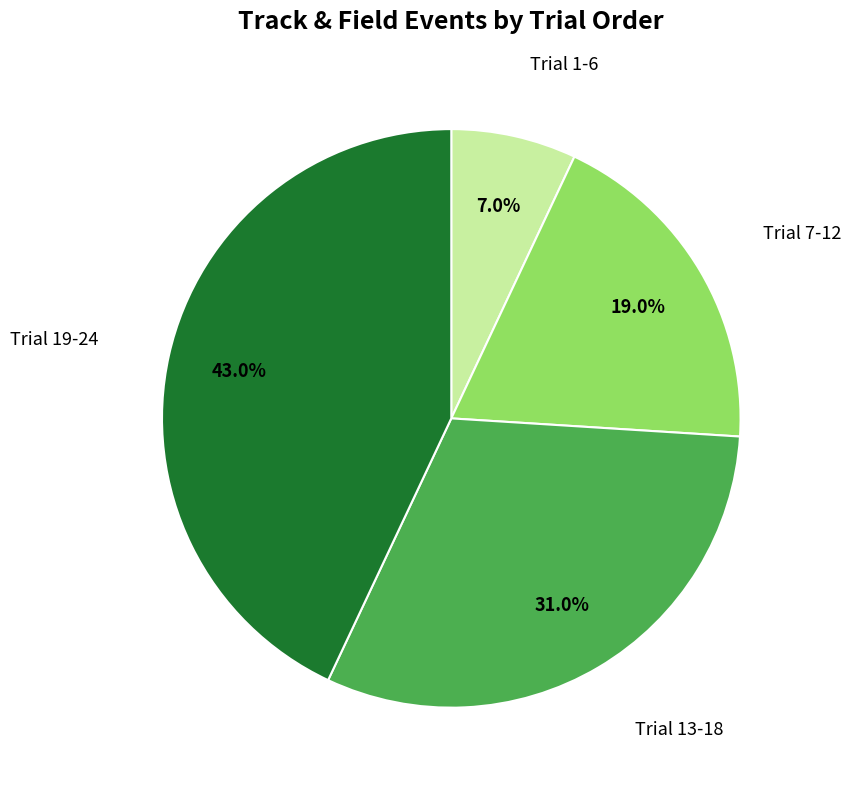

To the nearest percent, what is the average slice percentage?

25%